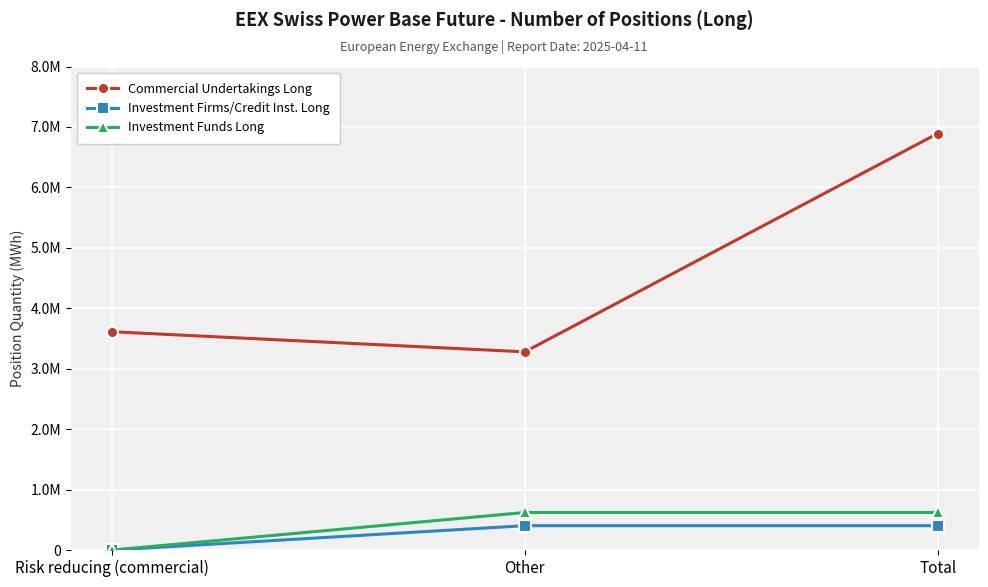

At which category is the sum across all series the highest?

Total